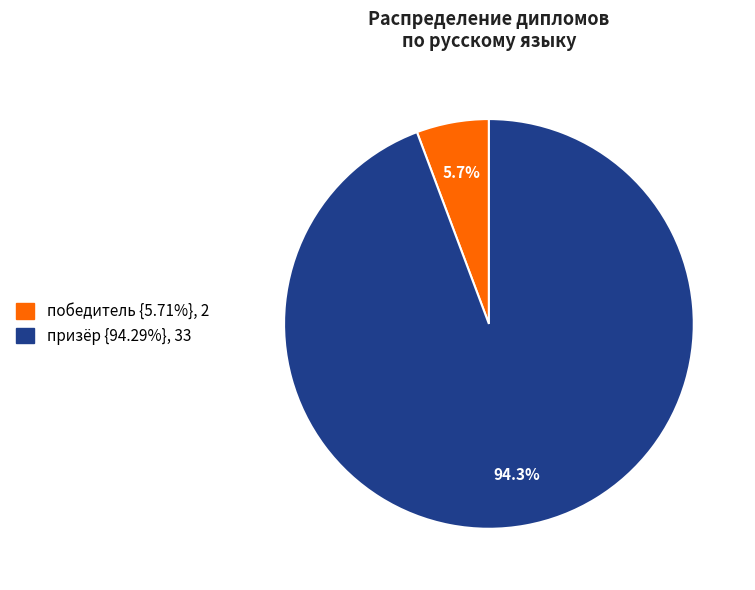

True or false: призёр accounts for 94% of the total.

True